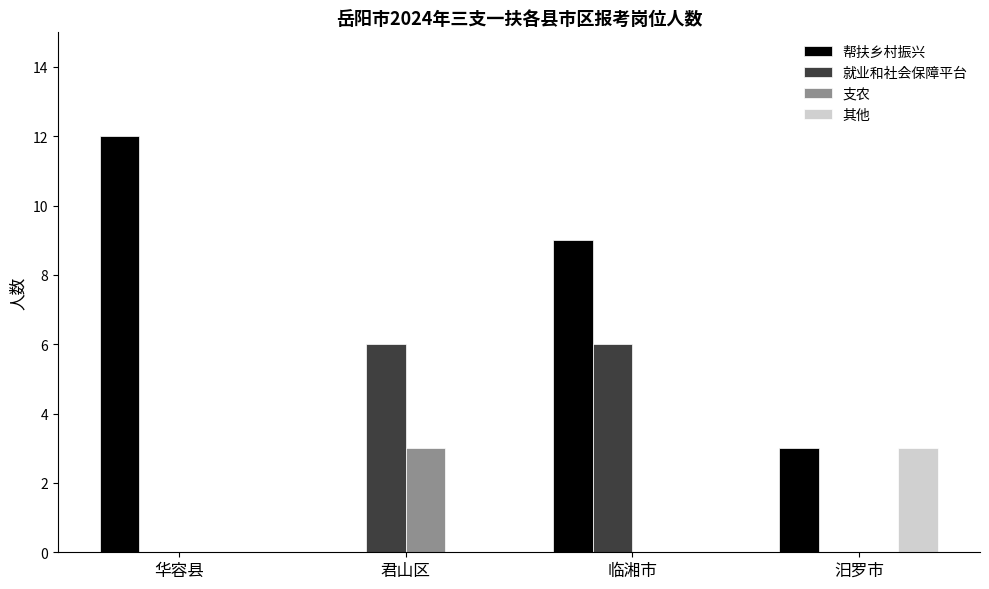

Which series has the largest total across all categories?

帮扶乡村振兴